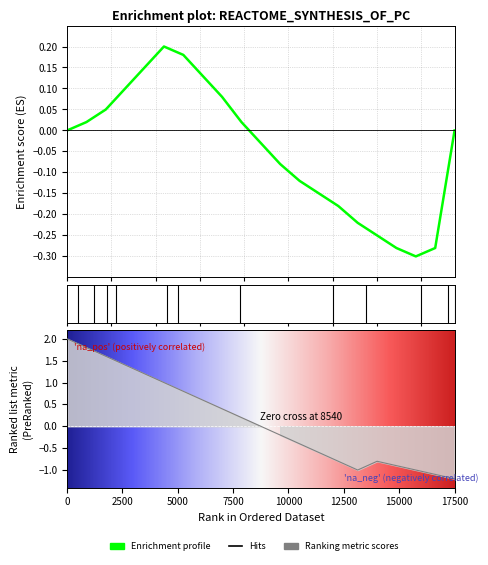

True or false: Ranking metric scores and Enrichment profile cross at least once.

True